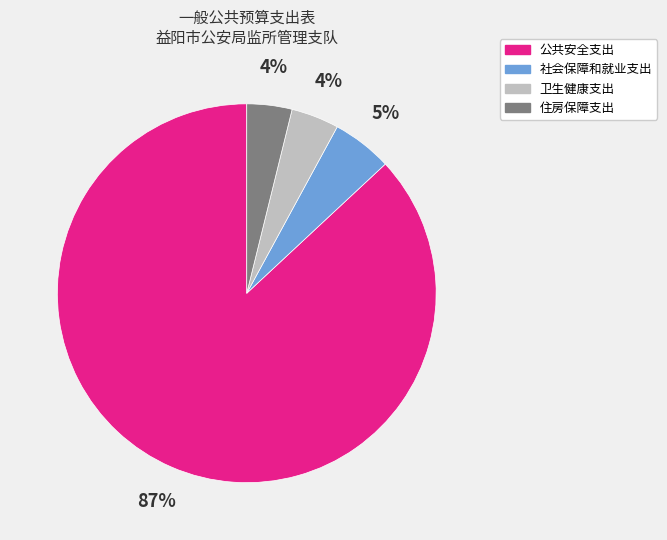

Which has a higher value, 社会保障和就业支出 or 卫生健康支出?

社会保障和就业支出